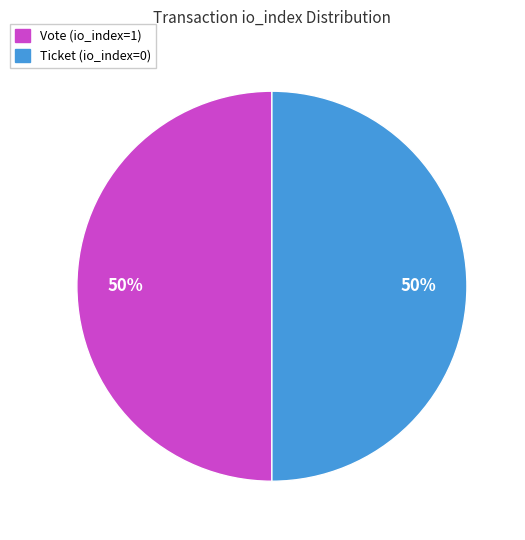

What is the ratio of the value at Ticket (io_index=0) to the value at Vote (io_index=1)?

1.0